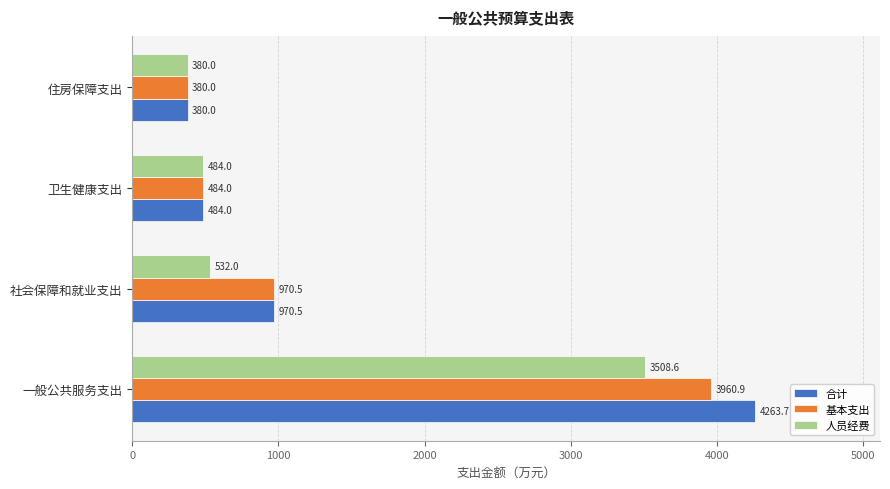

What is the minimum value for 基本支出?

380.0